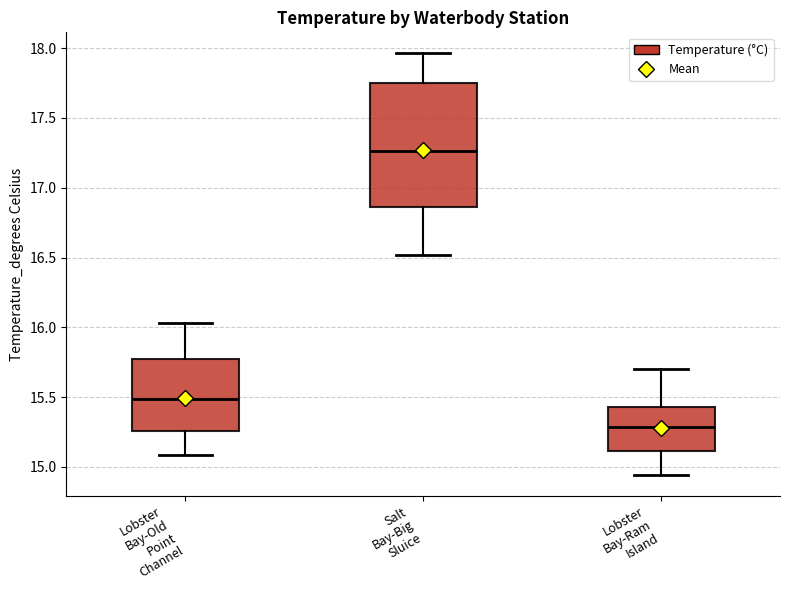

Reading left to right, read every box against the y-axis: the position of its median line, the range the box covers, and the ends of its whiskers. The values are not printed on the chart, so give them approximately, as read against the axis.

Lobster Bay-Old Point Channel: median 15.50, box 15.25 to 15.75, whiskers 15.10 to 16.05
Salt Bay-Big Sluice: median 17.25, box 16.85 to 17.75, whiskers 16.50 to 17.95
Lobster Bay-Ram Island: median 15.30, box 15.10 to 15.45, whiskers 14.95 to 15.70